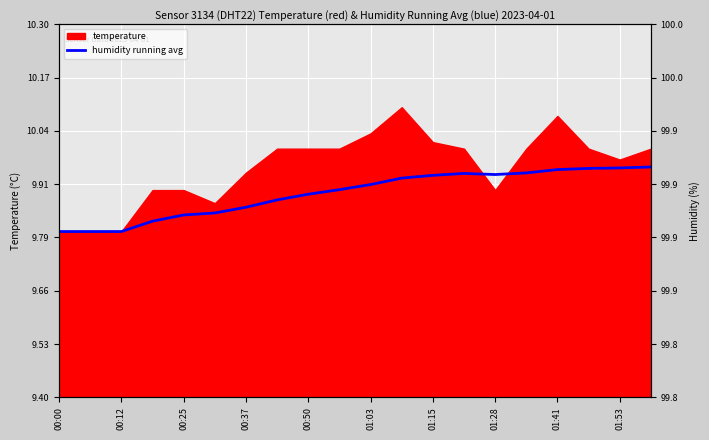

What is the total value across all series at 15?

109.8